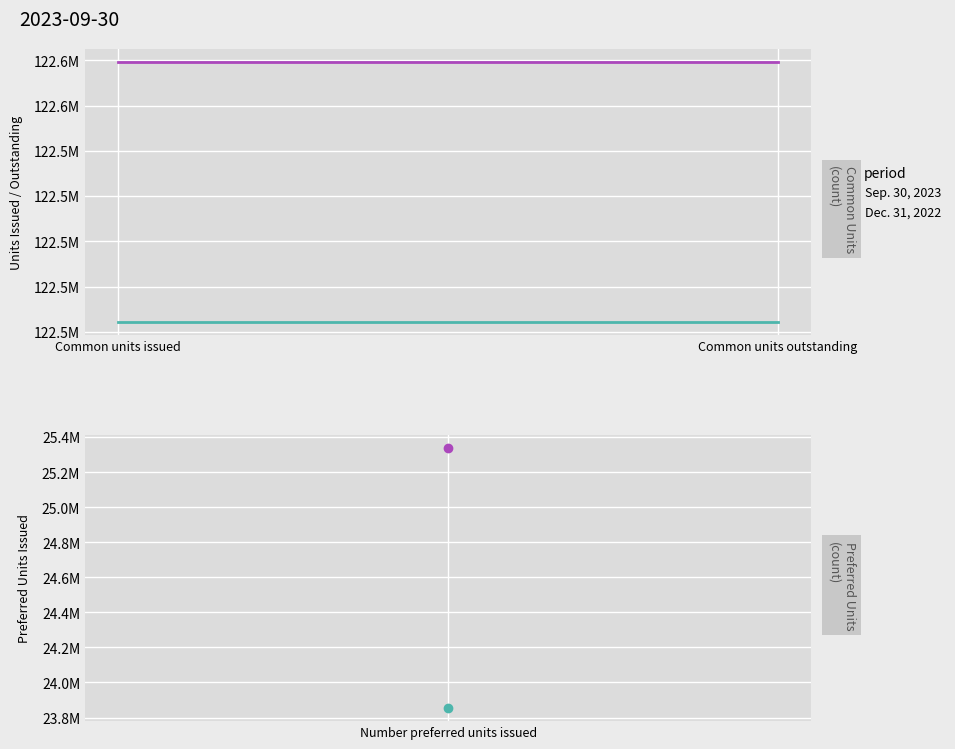

Which has a higher value, Common units outstanding or Common units issued?

Common units outstanding